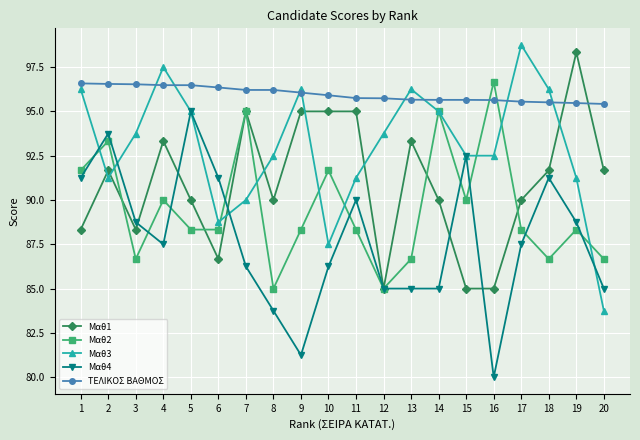

Between which two adjacent categories do Μαθ2 and Μαθ4 first intersect?

1 and 2